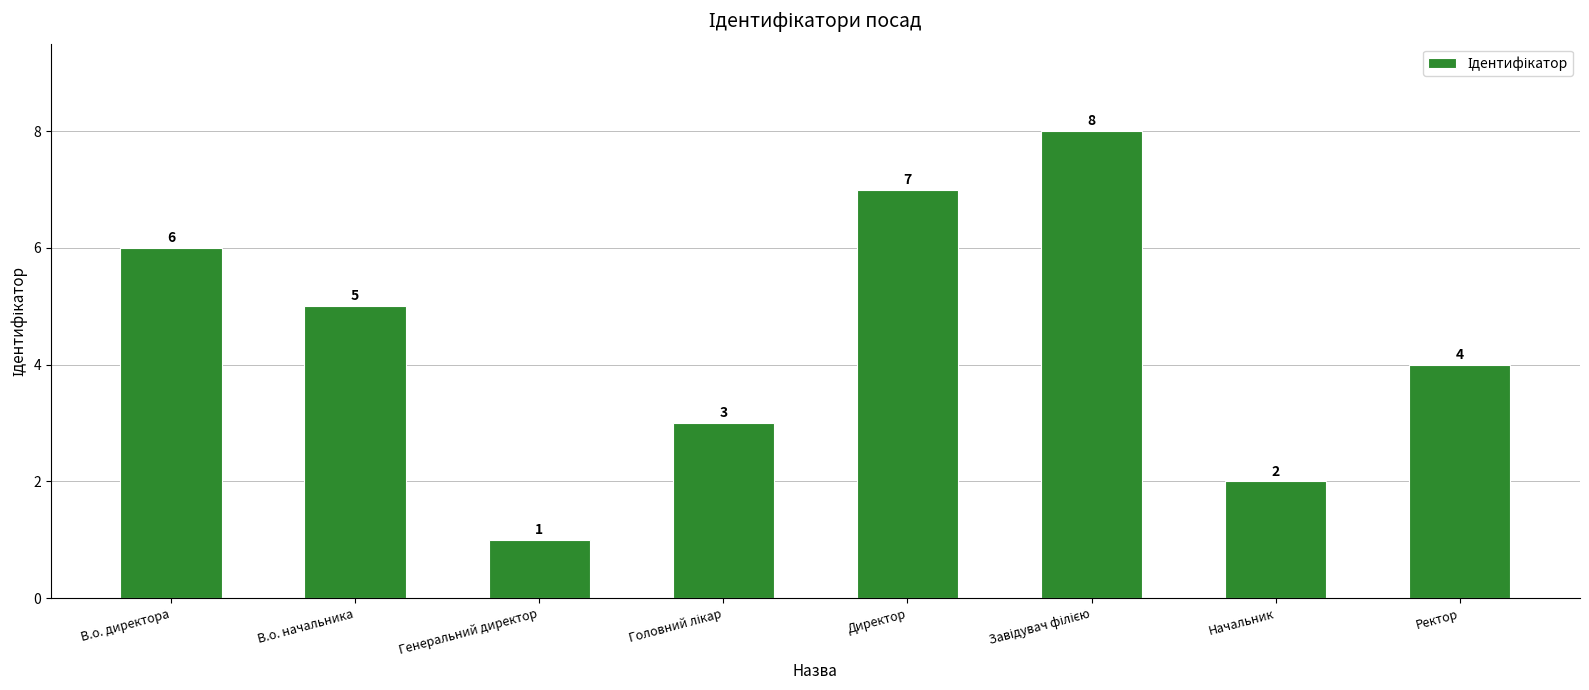

Which label corresponds to the smallest value in the chart?

Генеральний директор